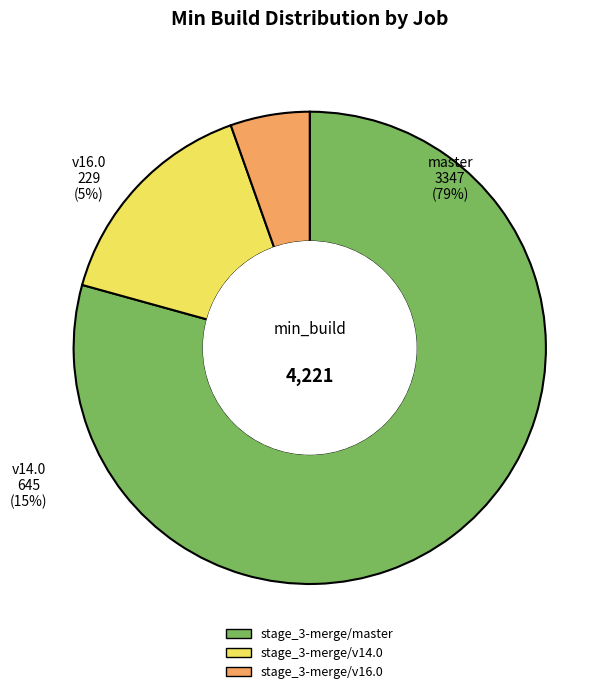

How many slices are in this pie chart?

3